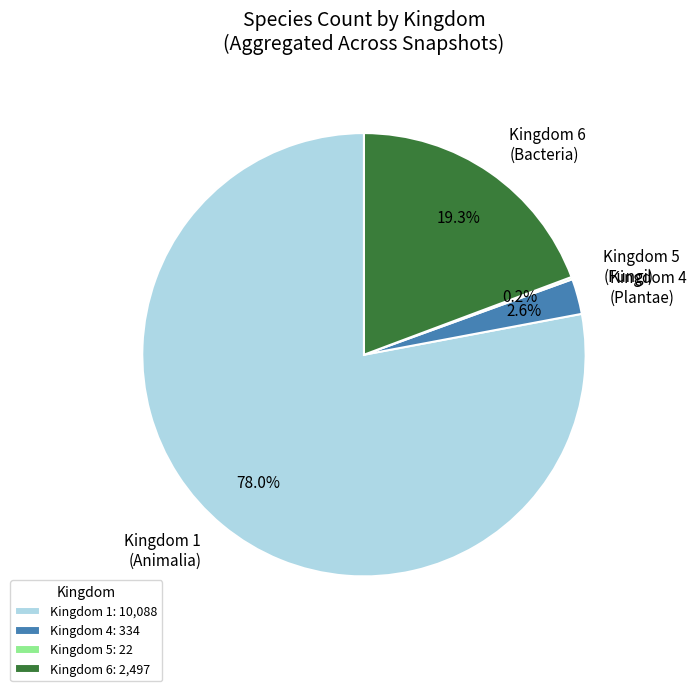

Between Kingdom 4 and Kingdom 1, which is larger?

Kingdom 1